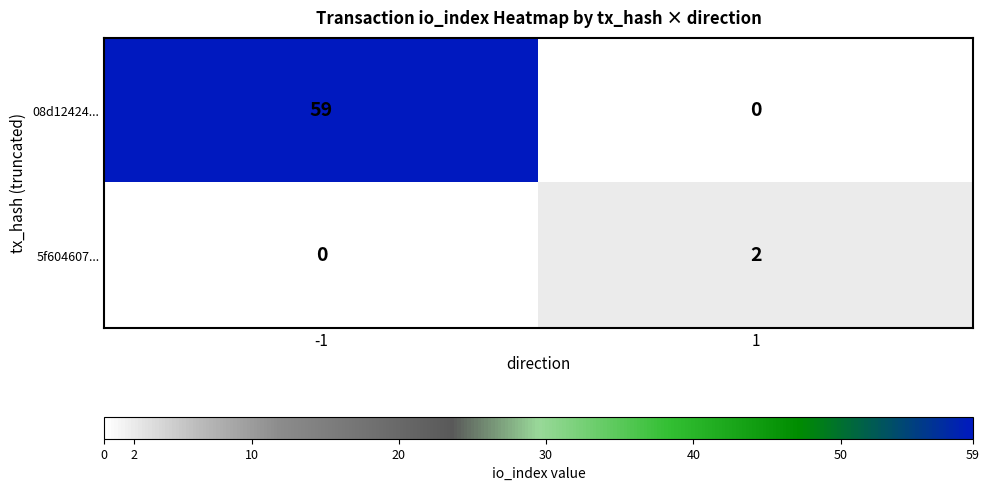

What is the spread (max minus min) of values at 1?

2